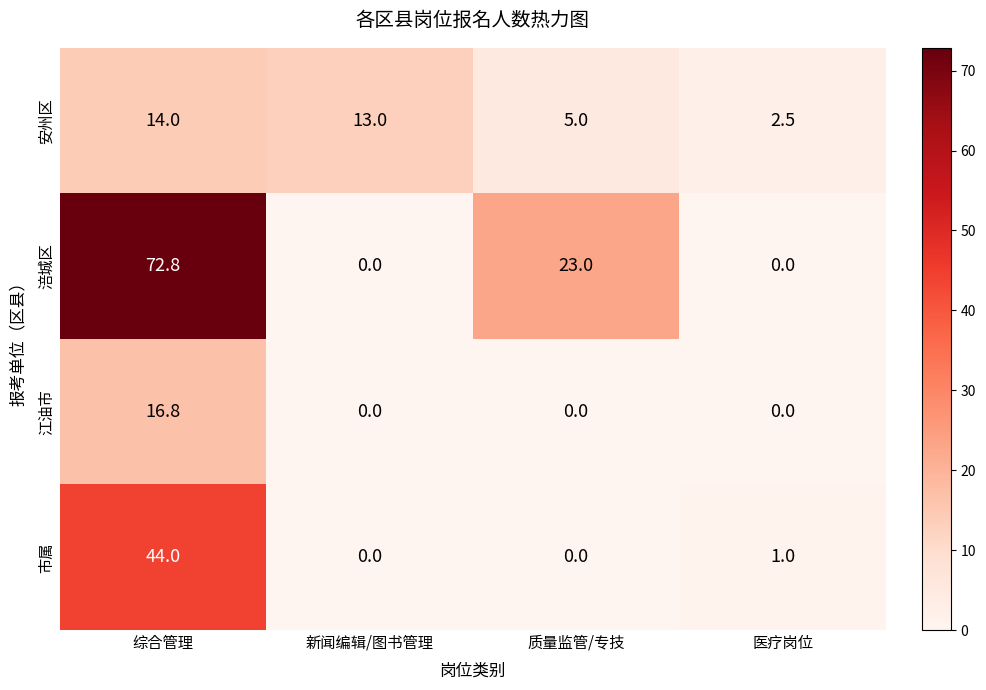

What is the difference between the maximum and minimum values in the 市属 series?

44.0